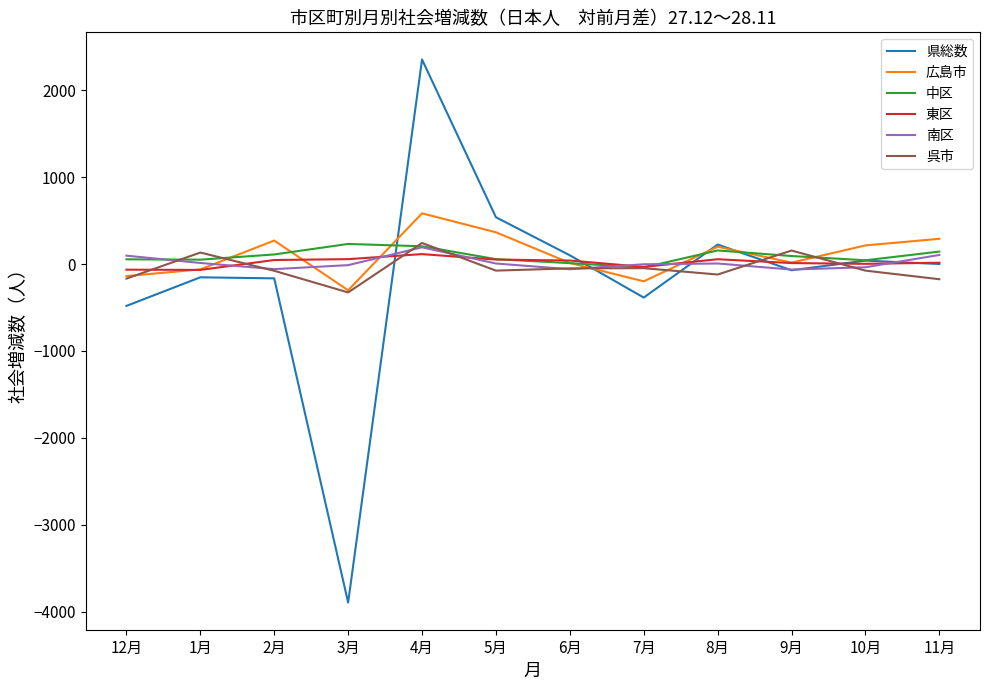

What is the minimum value shown in the chart?

-3895